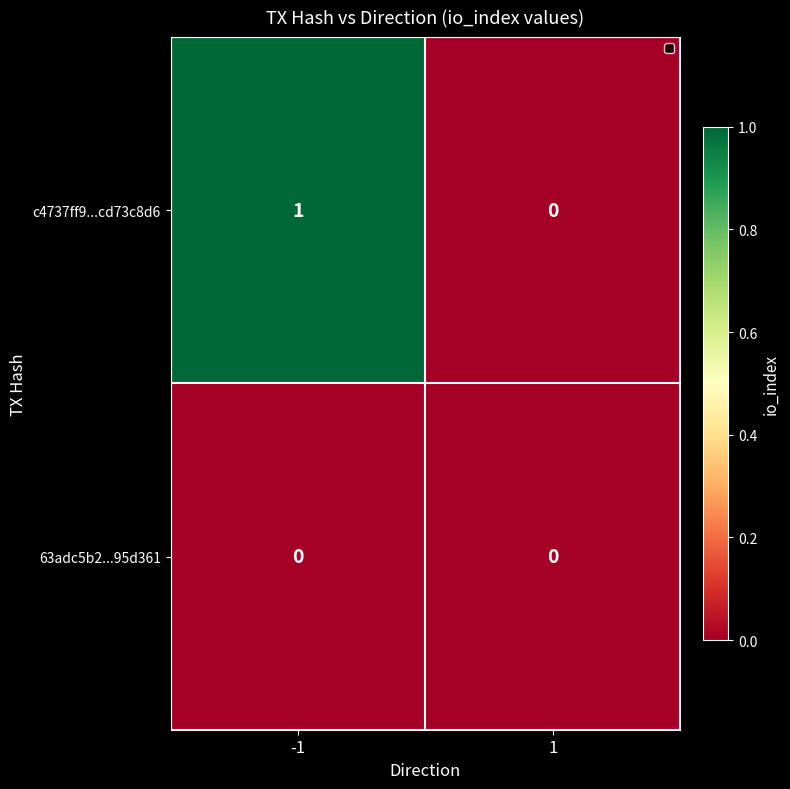

List the series in order of their overall mean, highest first.

c4737ff9...cd73c8d6, 63adc5b2...95d361